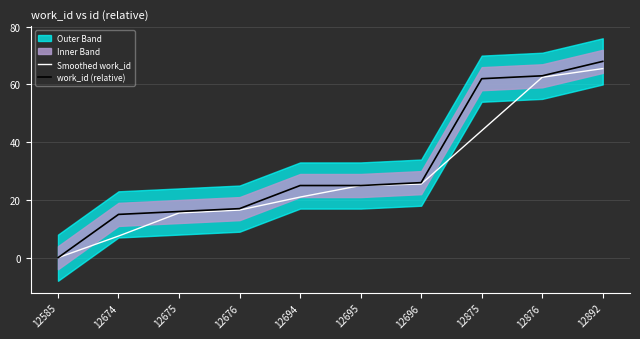

The value of work_id (relative) at 12892 is 68.0. True or false?

True